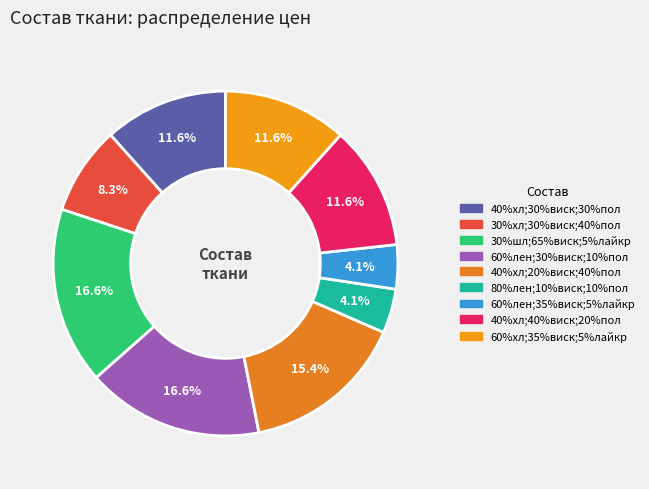

Which slice is the smallest?

80%лен; 10%вискоза; 10%полиэстр